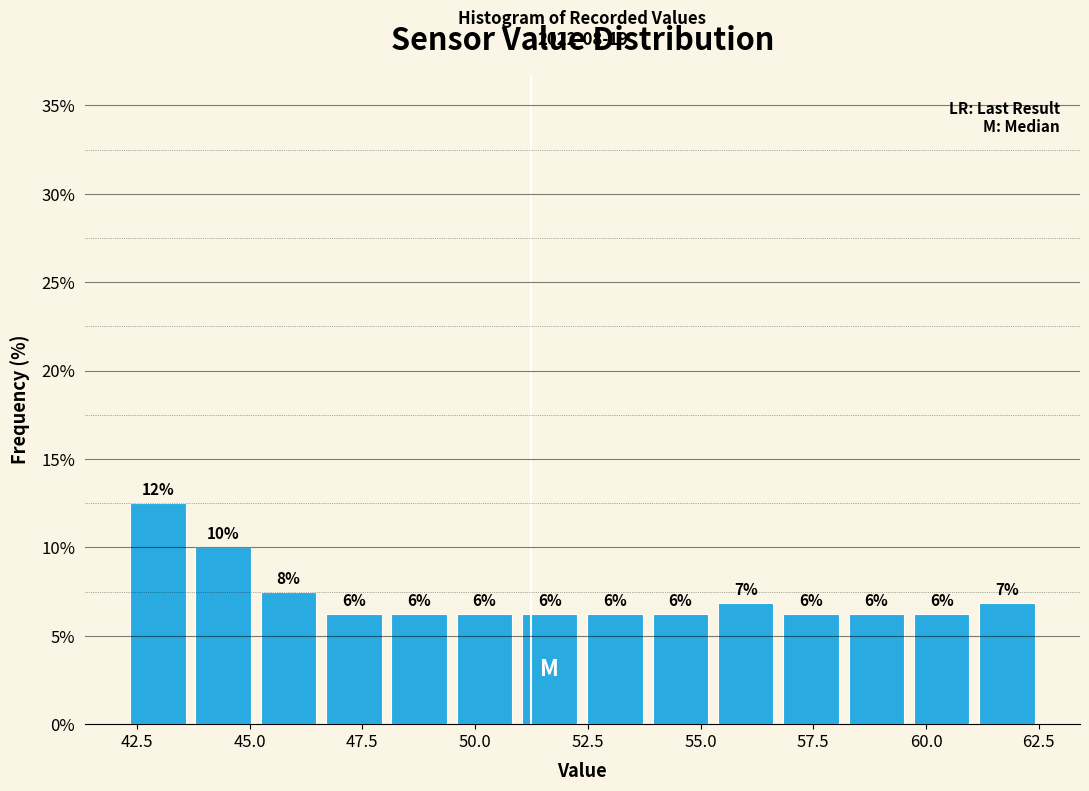

Read against the x-axis, roughly where is the centre of the tallest bar?

43.0